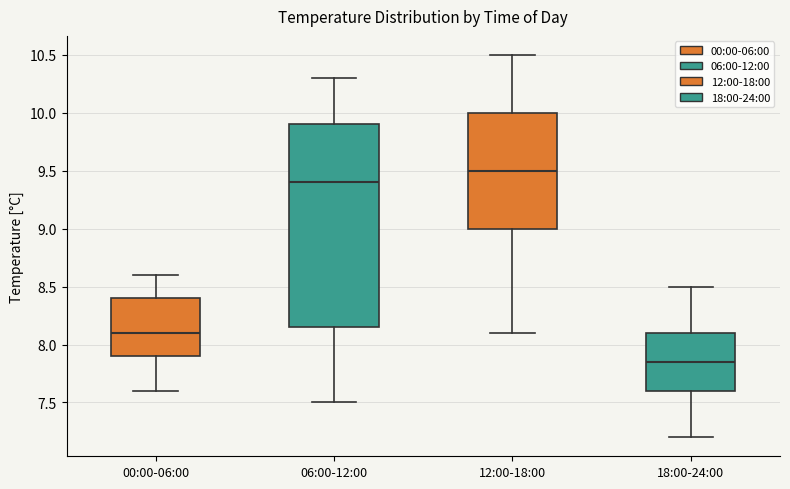

Which box's median line is the highest?

12:00-18:00